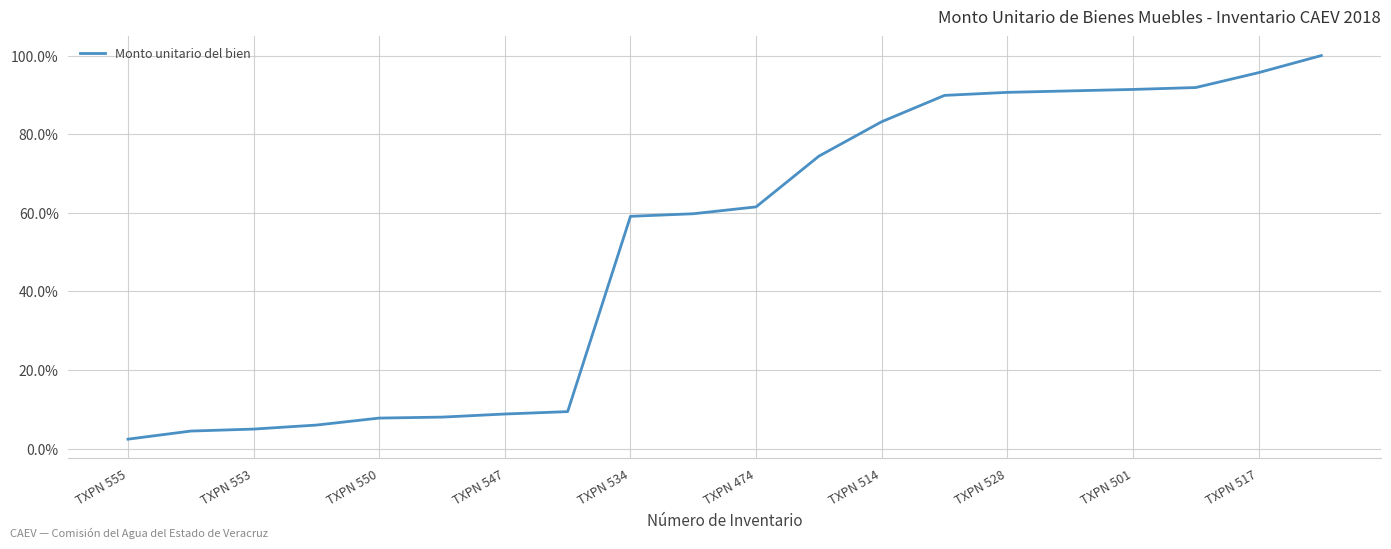

What is the difference between the maximum and minimum values?

97.6